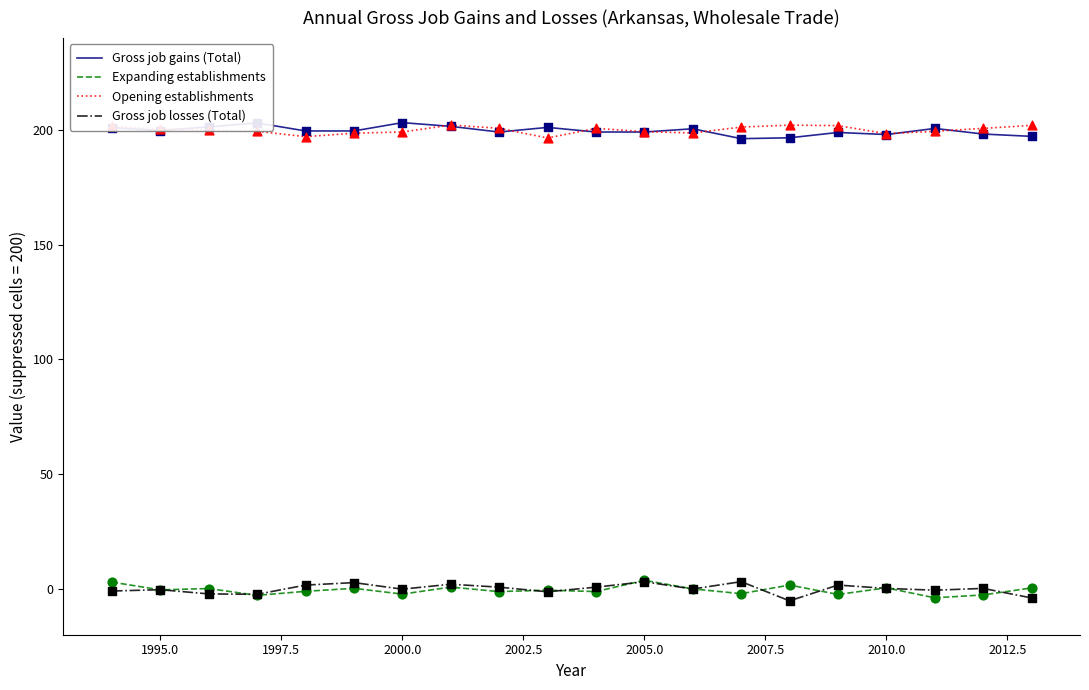

What are all the series names shown in the legend?

Gross job gains (Total), Expanding establishments, Opening establishments, Gross job losses (Total)